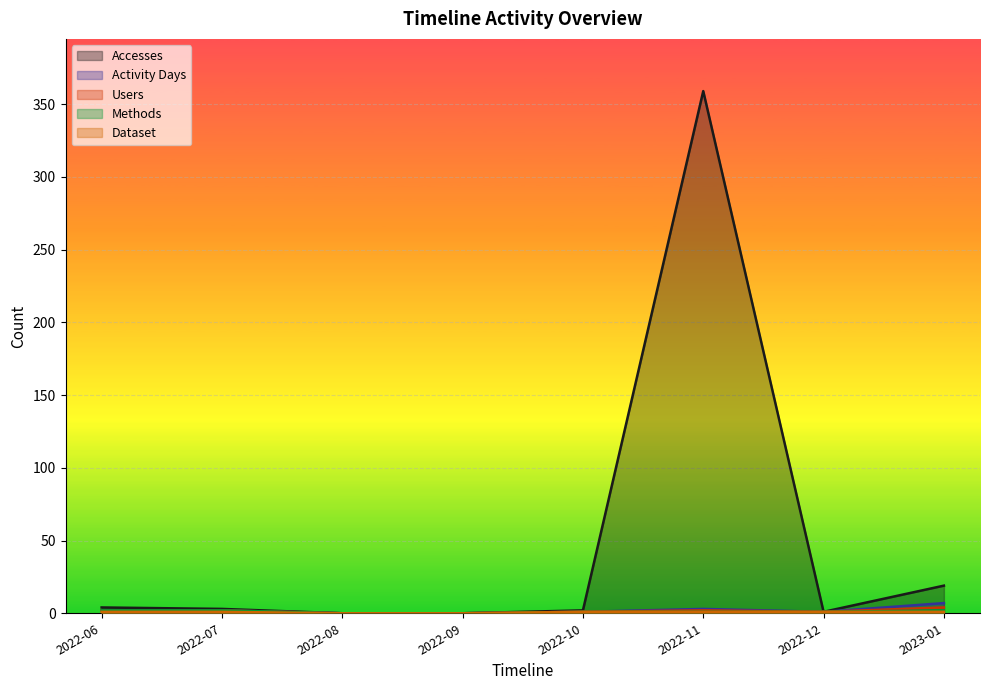

Which series has the largest total across all categories?

Accesses